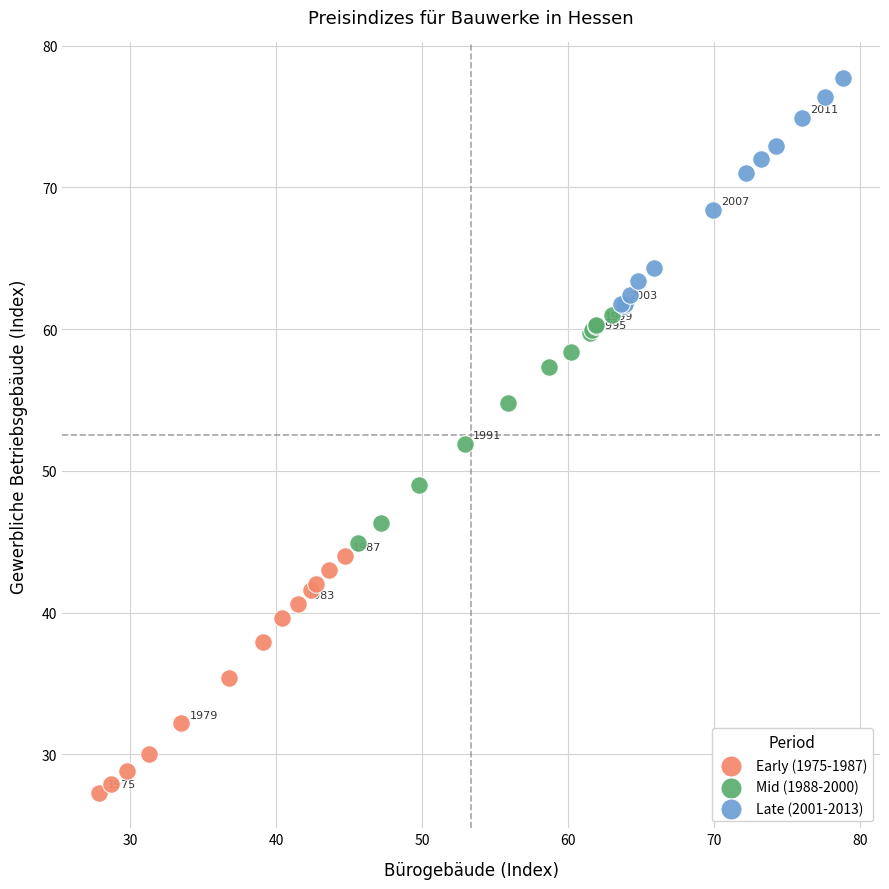

Which series contains the lowest Y value?

Early (1975-1987)